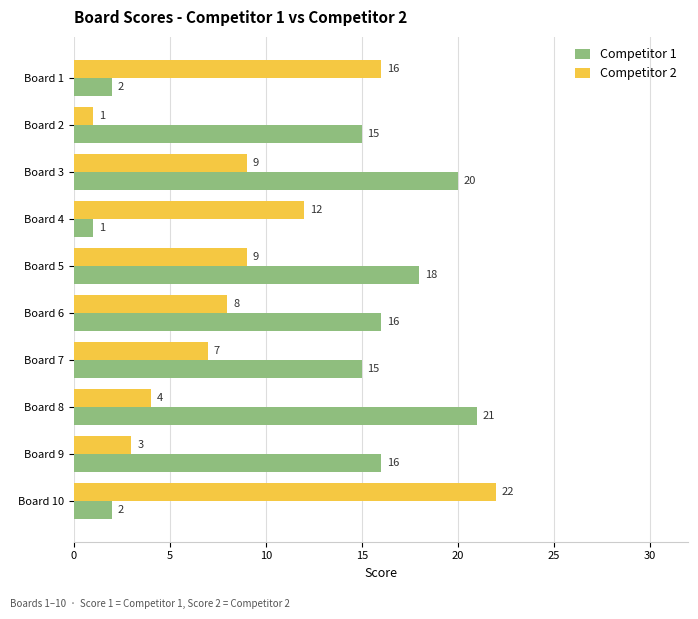

Between Board 2 and Board 9, which series saw the biggest shift?

Competitor 2